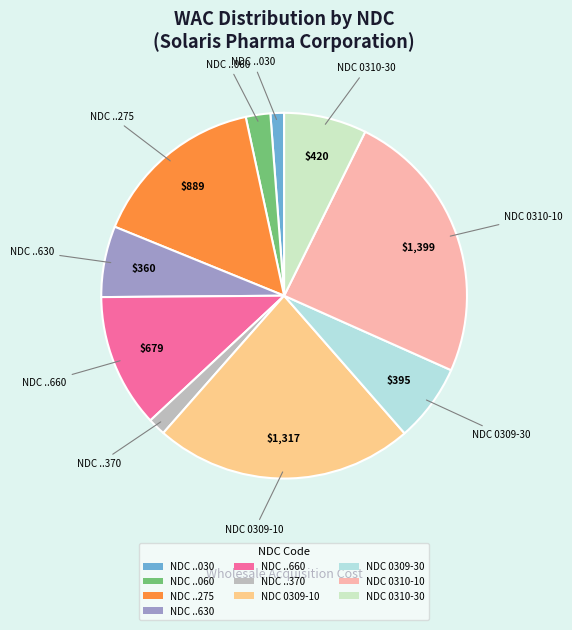

Which slice is the largest?

NDC 0310-10